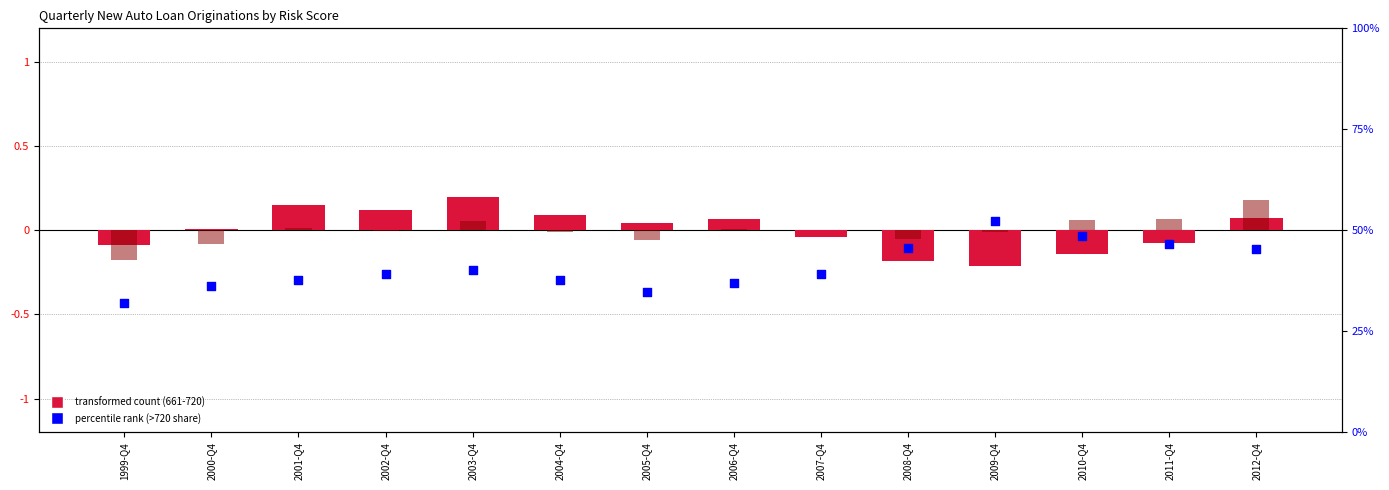

Which series has the widest spread of Y values?

>720 share (%)